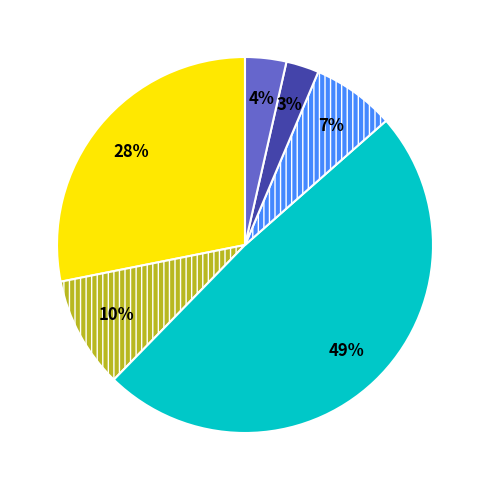

Does any single category account for the majority?

No